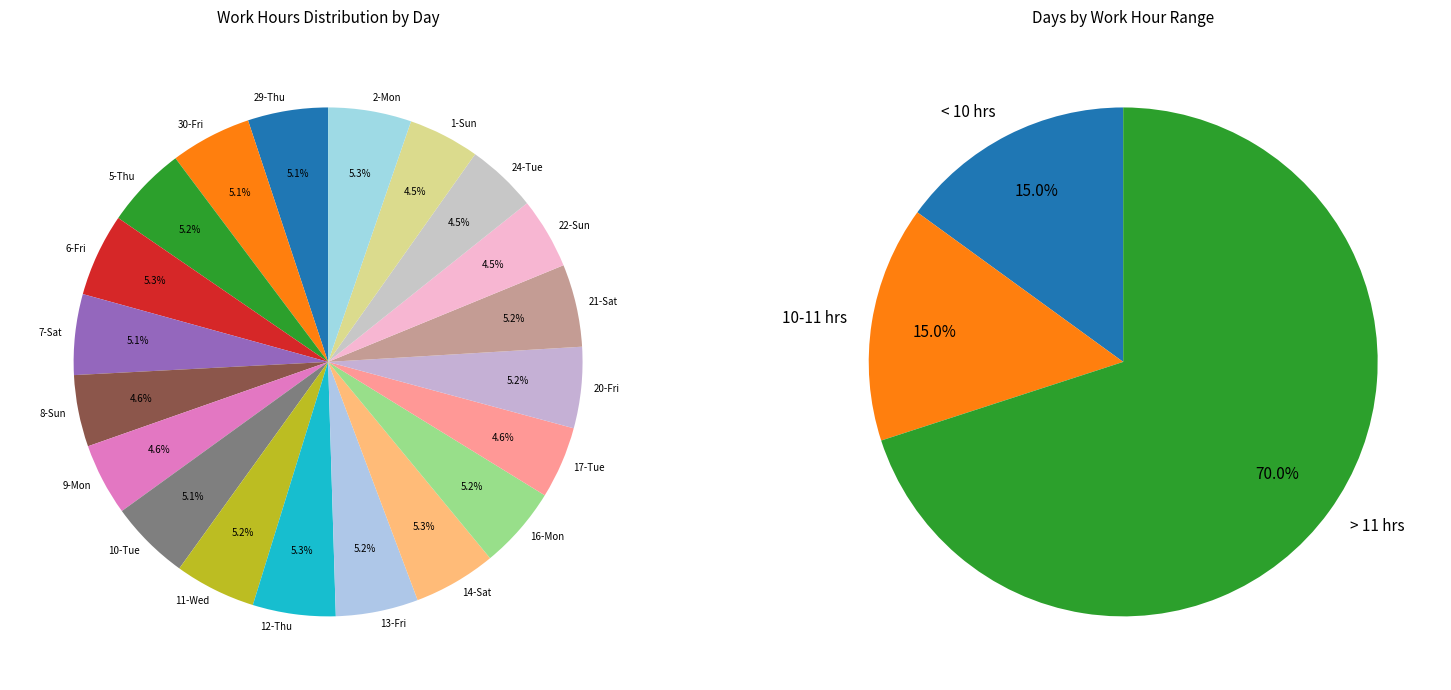

How much of the chart is everything except 16-Mon?

94.8%